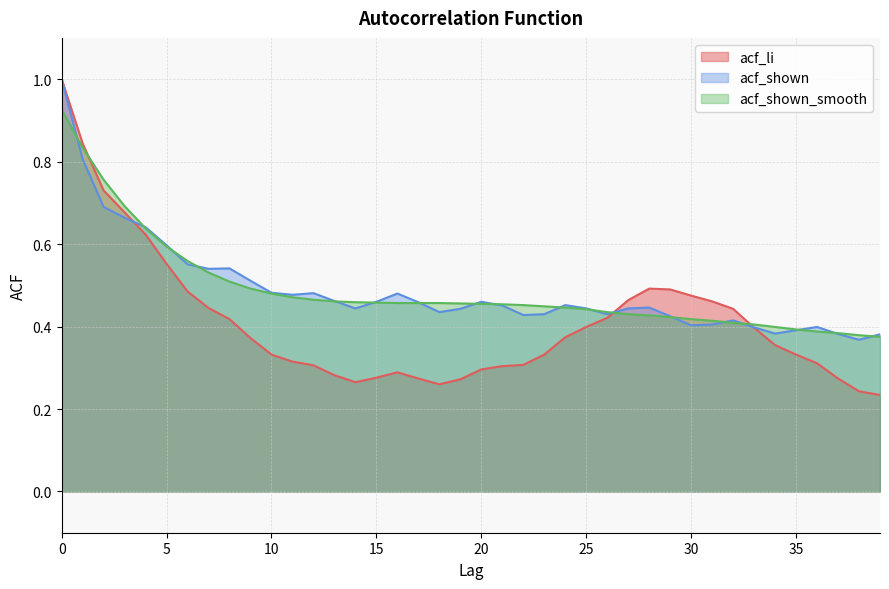

At how many categories does at least one series exceed 0?

40